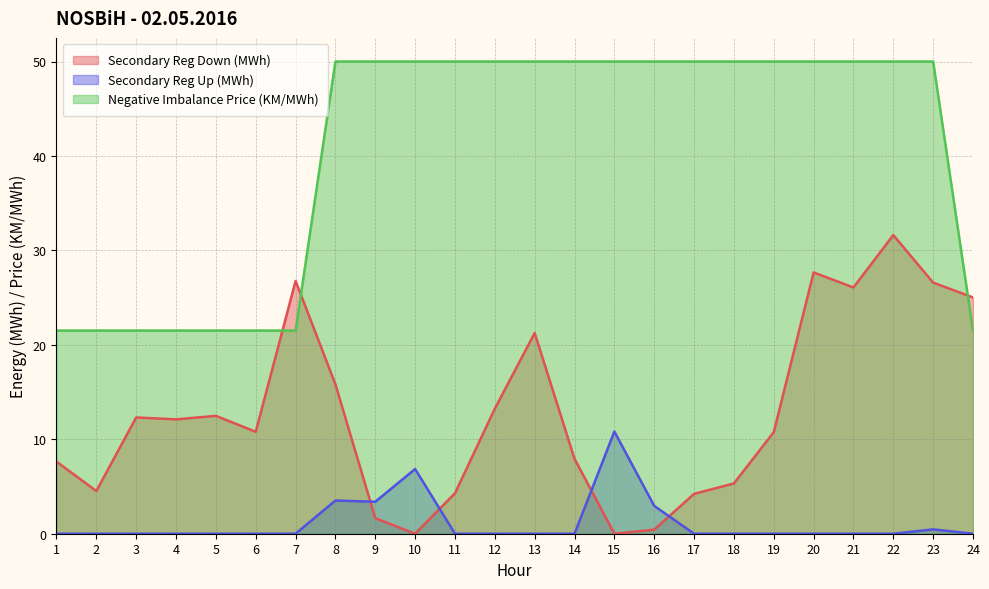

Between 22 and 7, which is larger?

22